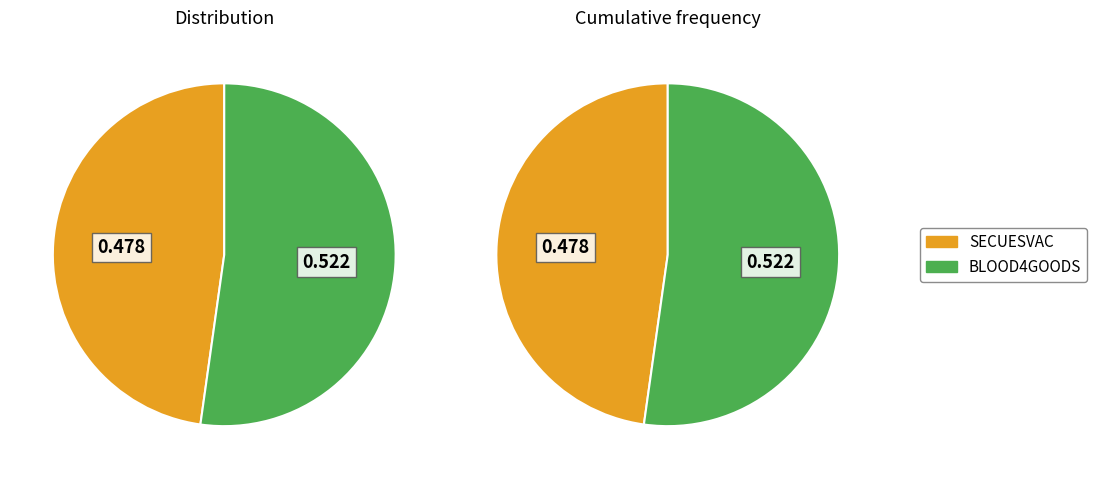

Which category accounts for the majority?

BLOOD4GOODS